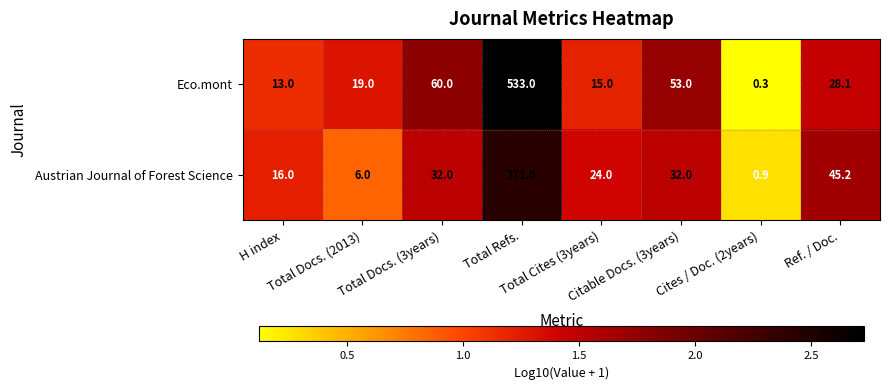

Which series has the largest total across all categories?

Eco.mont